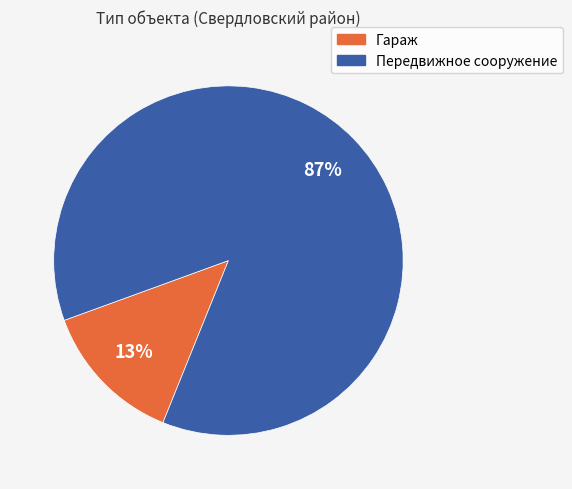

What is the largest slice in the pie chart?

Передвижное сооружение